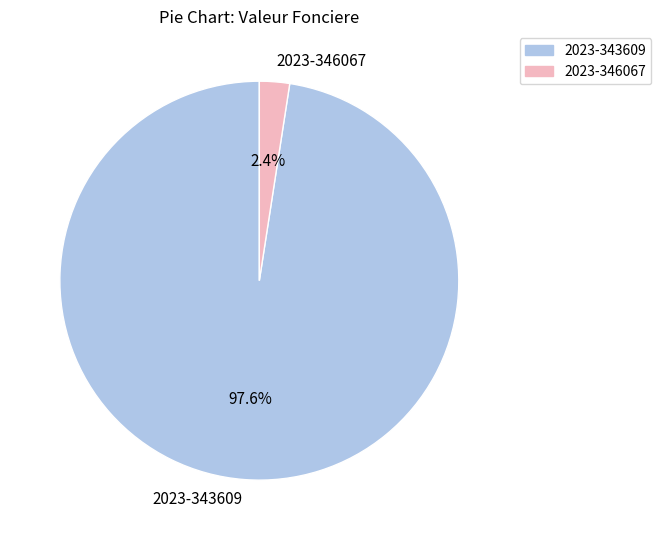

Count the number of slices in the pie.

2